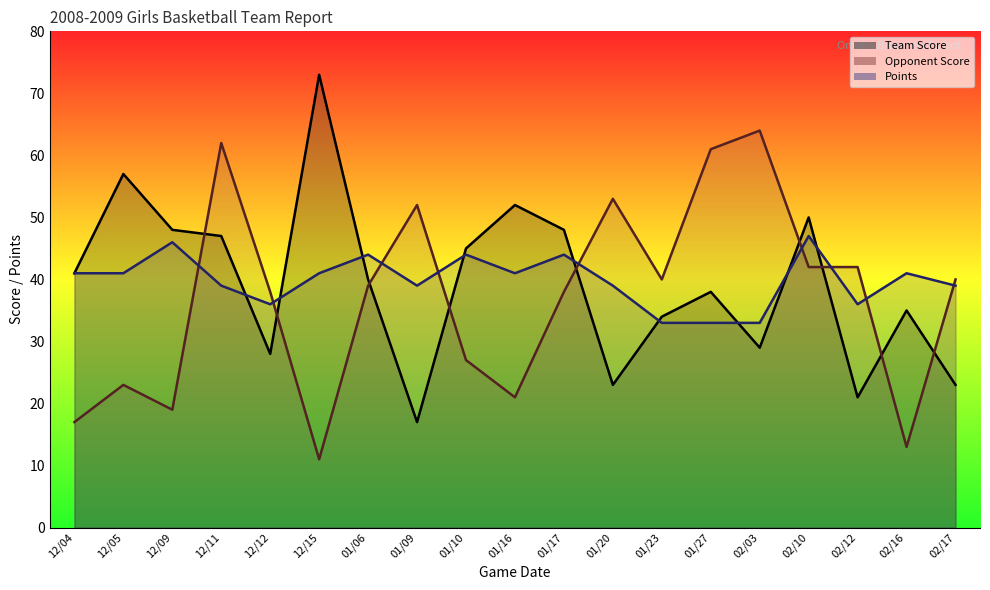

The Team Score series shows 35 at 02/16. True or false?

True